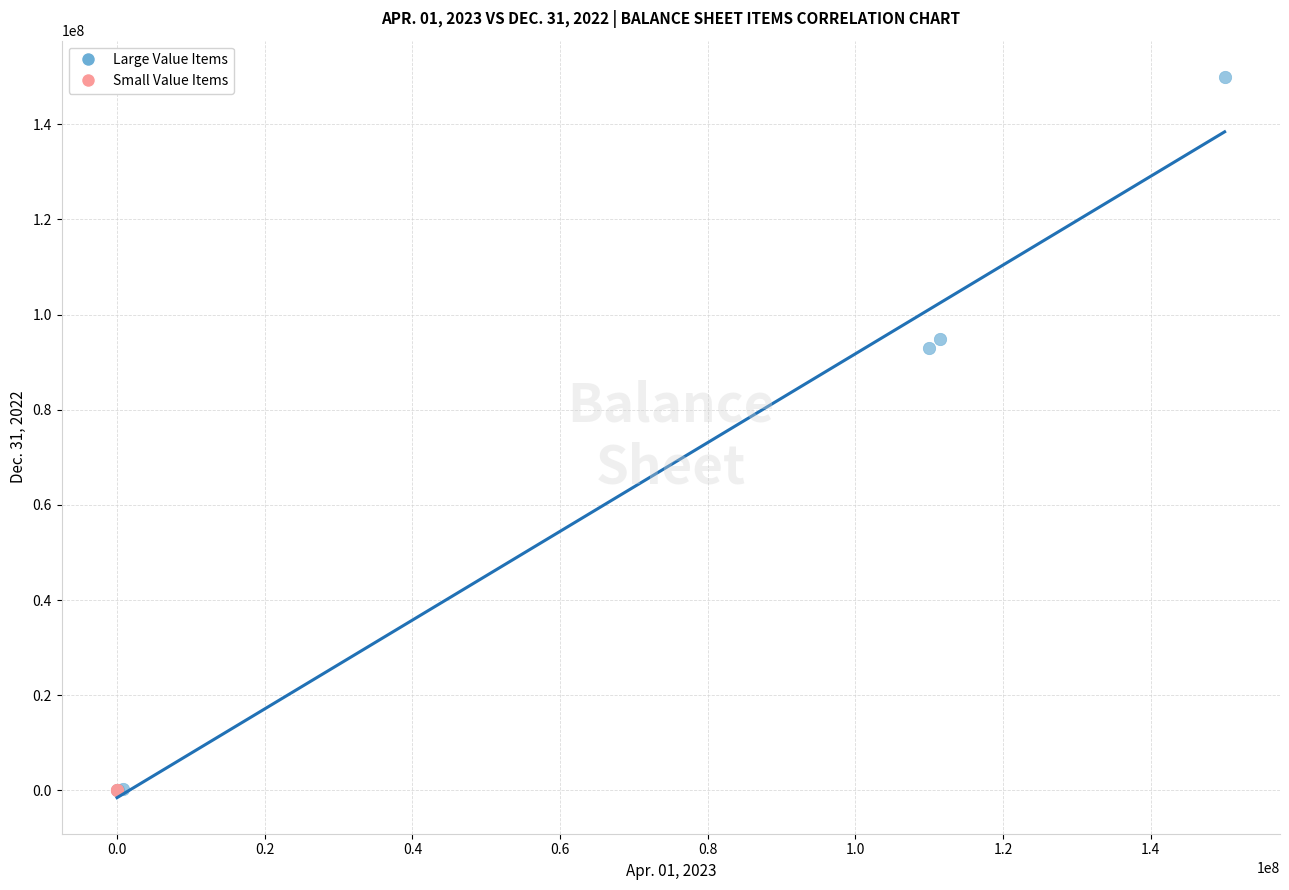

Which series has the largest Y range (max minus min)?

Large Value Items